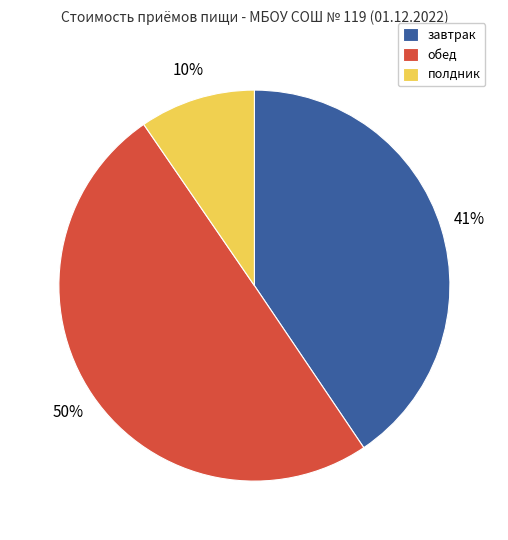

Is полдник the majority of the pie?

No